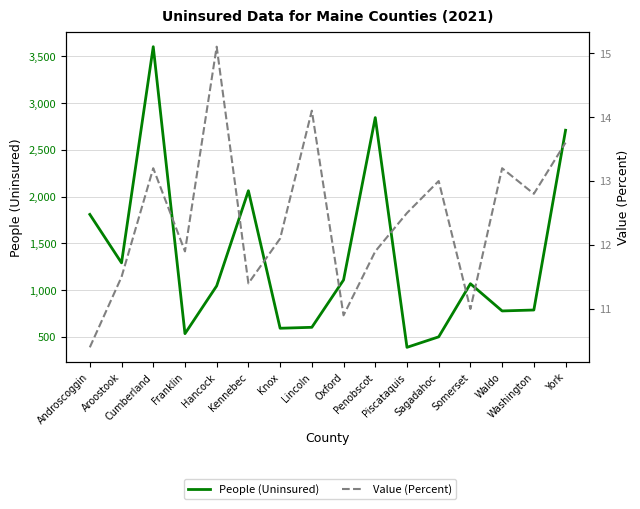

Which series has the largest range (max minus min)?

People (Uninsured)